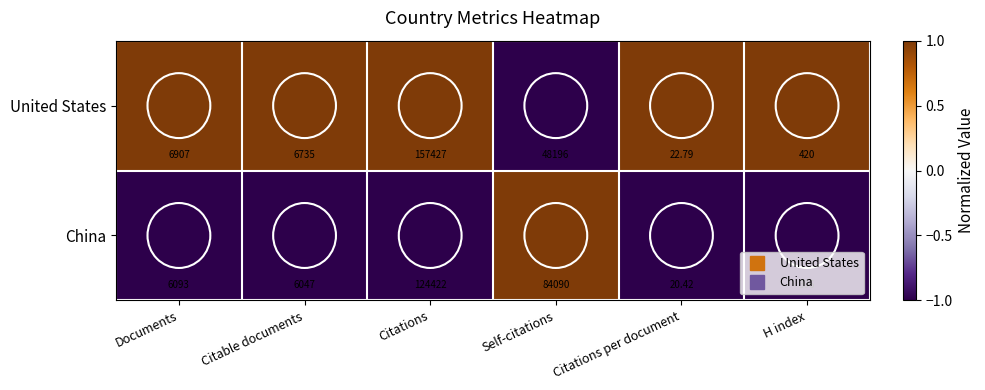

How many values in the China series are below 6093?

3